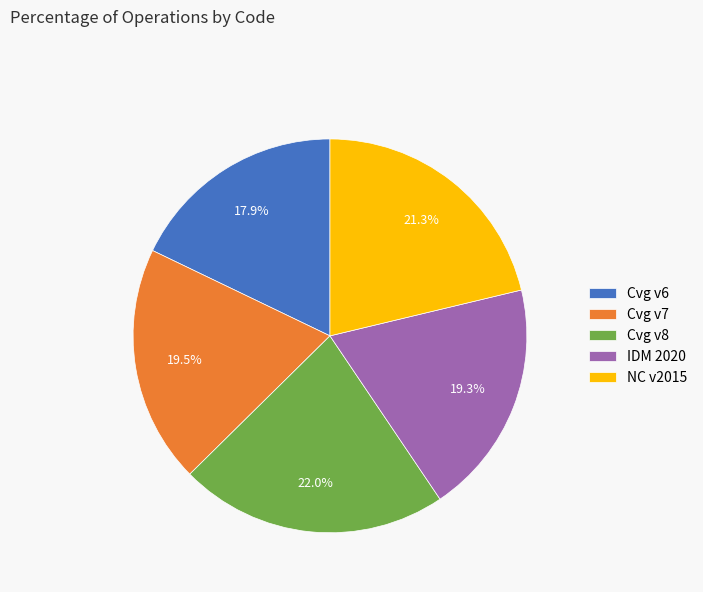

Does any single category account for the majority?

No